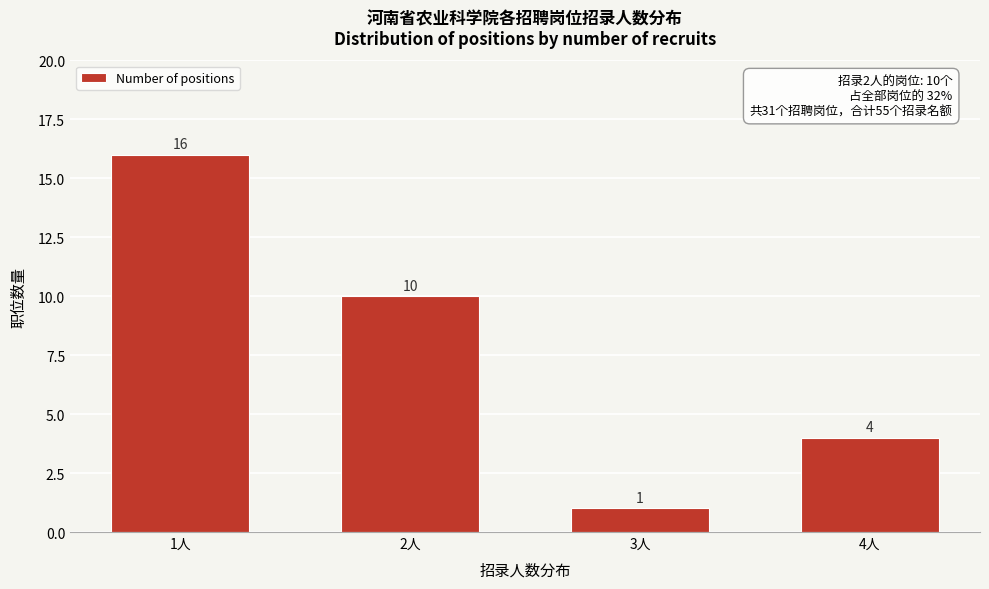

Reading left to right, extract all data points from this chart.

1人=16	2人=10	3人=1	4人=4